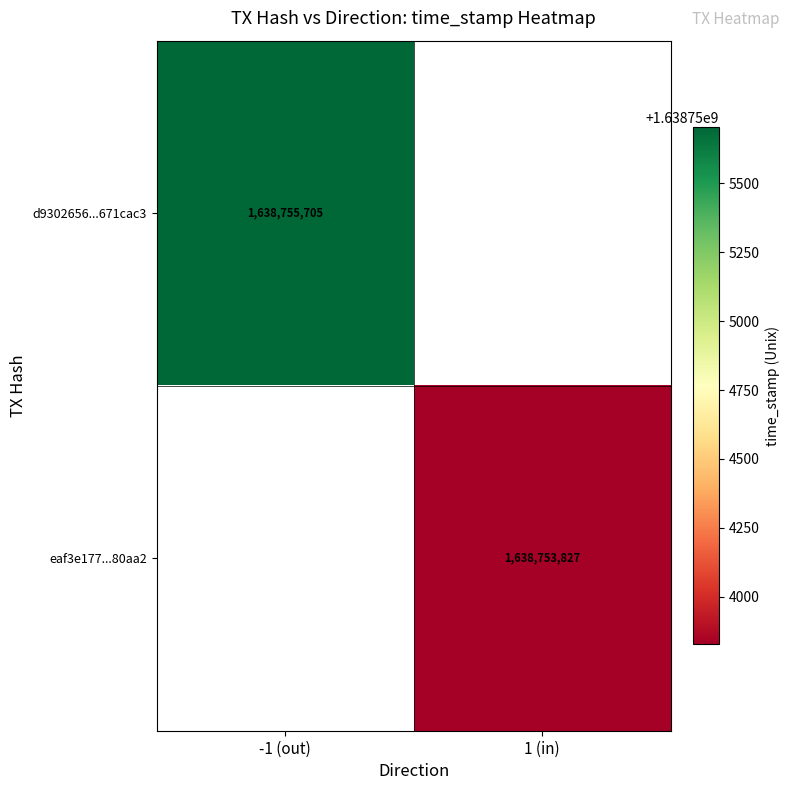

Is it true that d9302656...671cac3 equals 341796849.4 at -1 (out)?

False